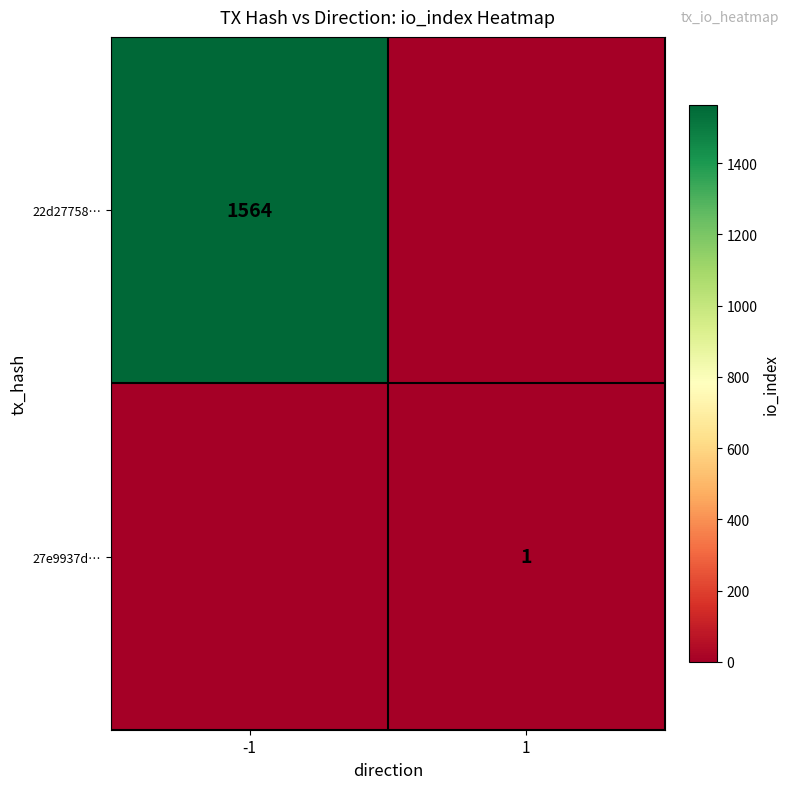

Which category has the lowest value across all series?

1